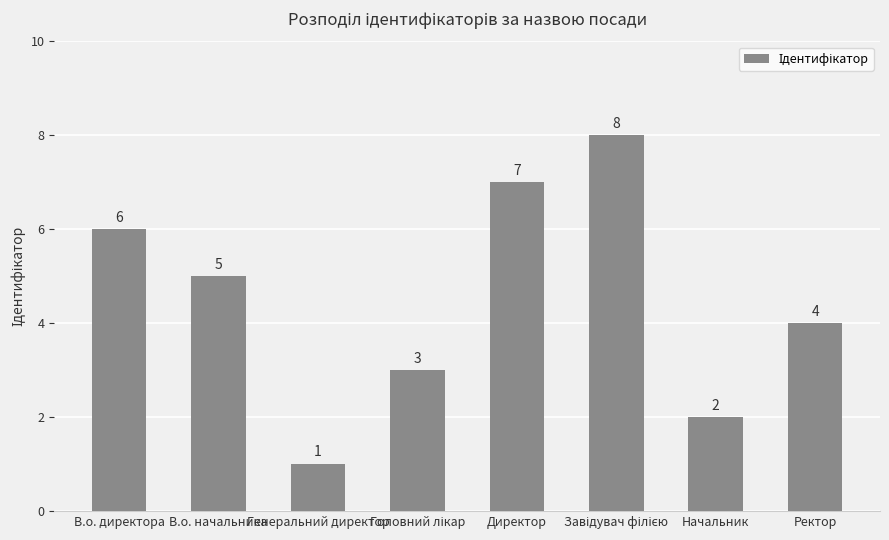

What is the sum of all values?

36